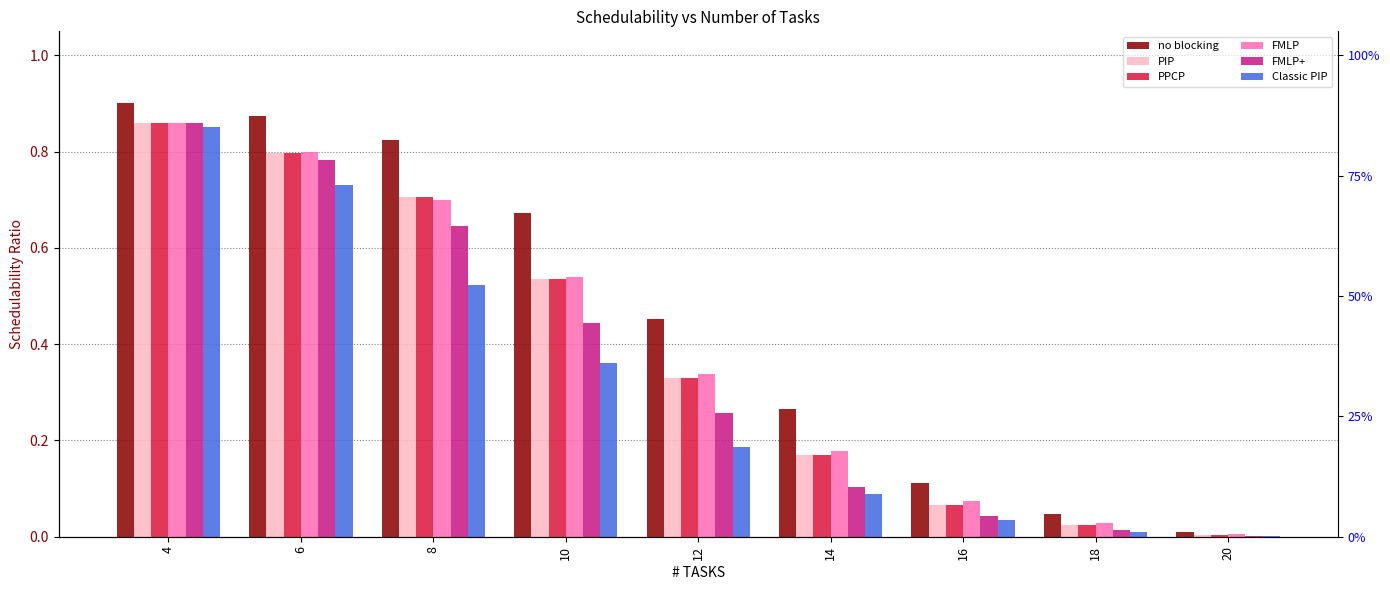

How many data points does each series have?

9